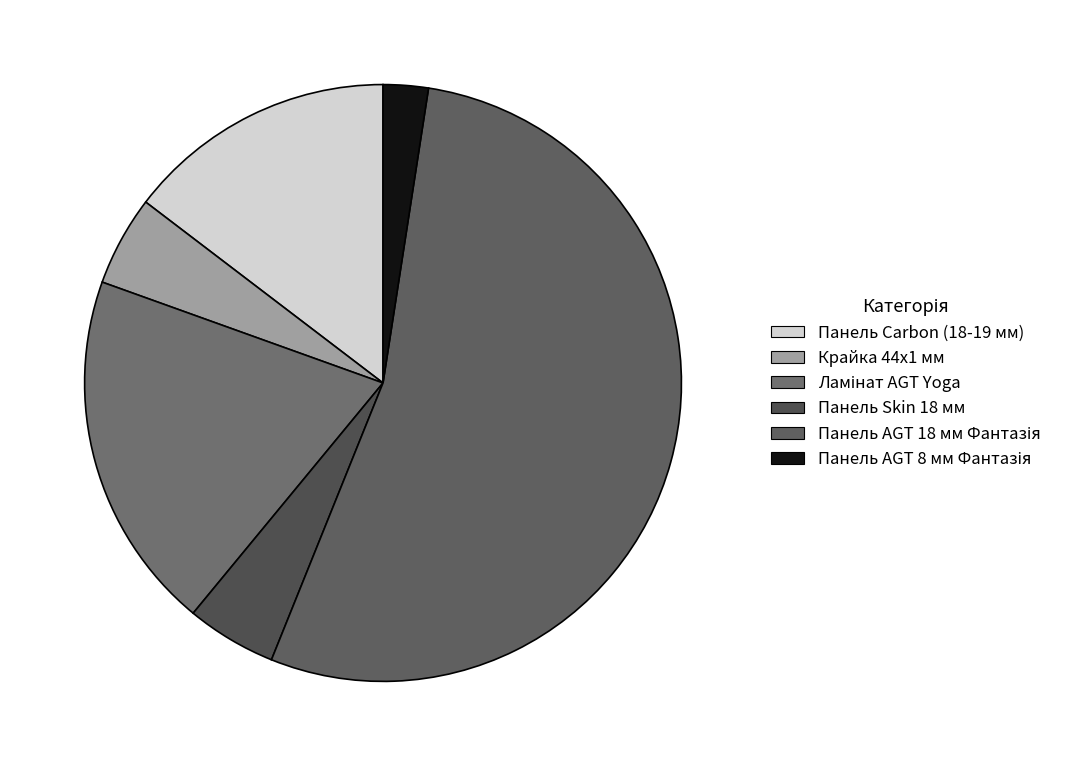

What is the largest slice in the pie chart?

Панель AGT 18 мм Фантазія